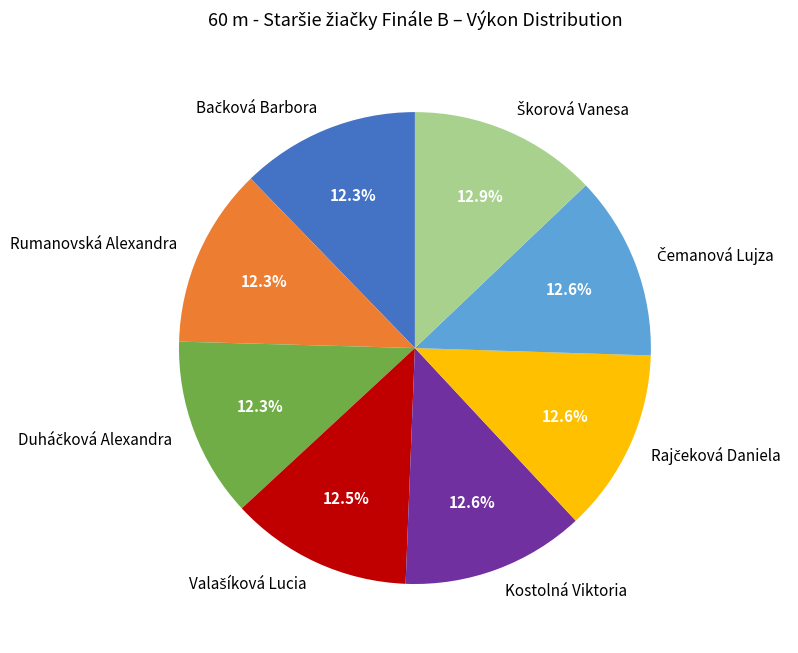

How many slices are in this pie chart?

8